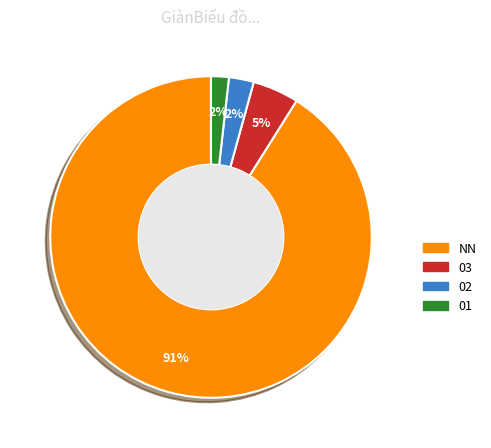

To the nearest percent, what is the difference between the largest and smallest slice percentages?

89%